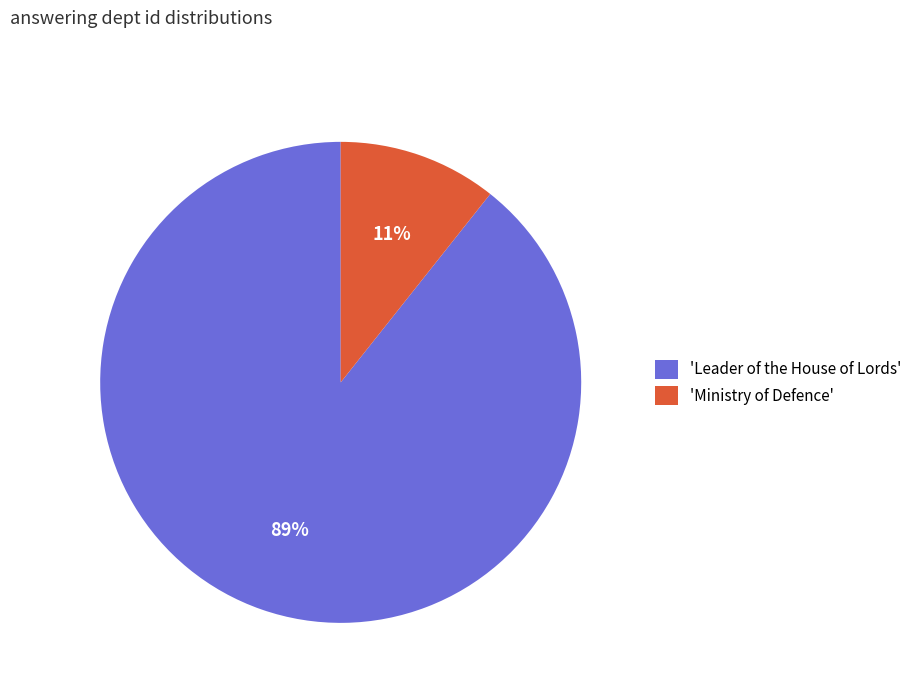

To the nearest percent, what is the average slice percentage?

50%